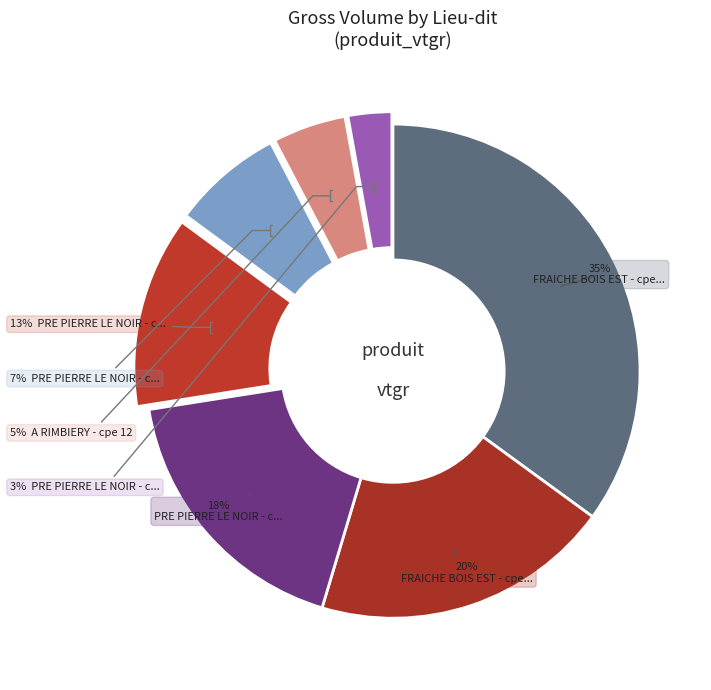

Count the number of slices in the pie.

7